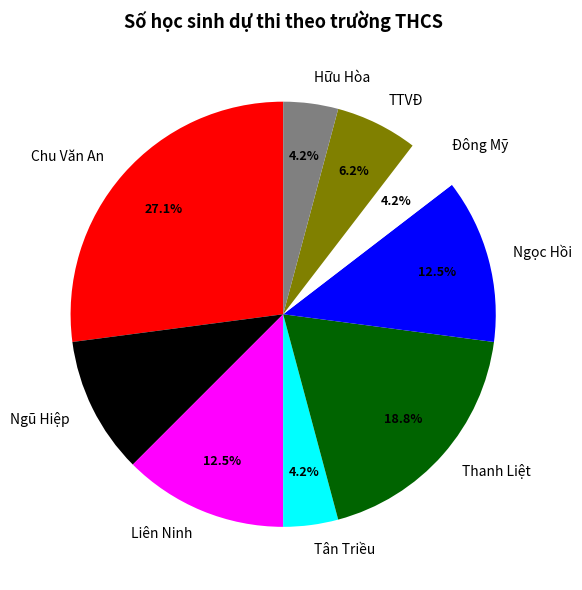

What is the ratio of the value at Liên Ninh to the value at Thanh Liệt?

0.7